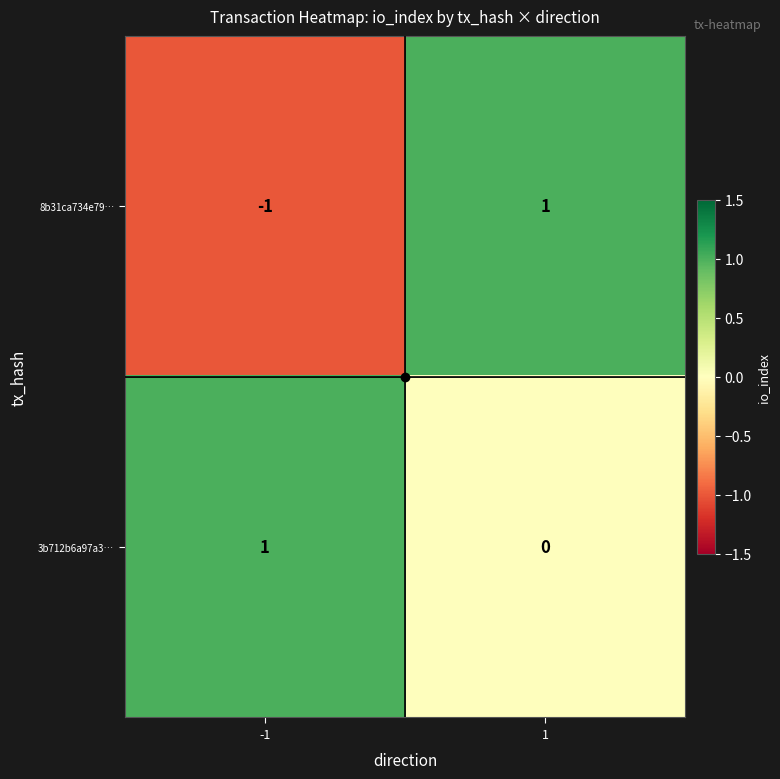

Between -1 and 1, which series saw the biggest shift?

8b31ca734e79…